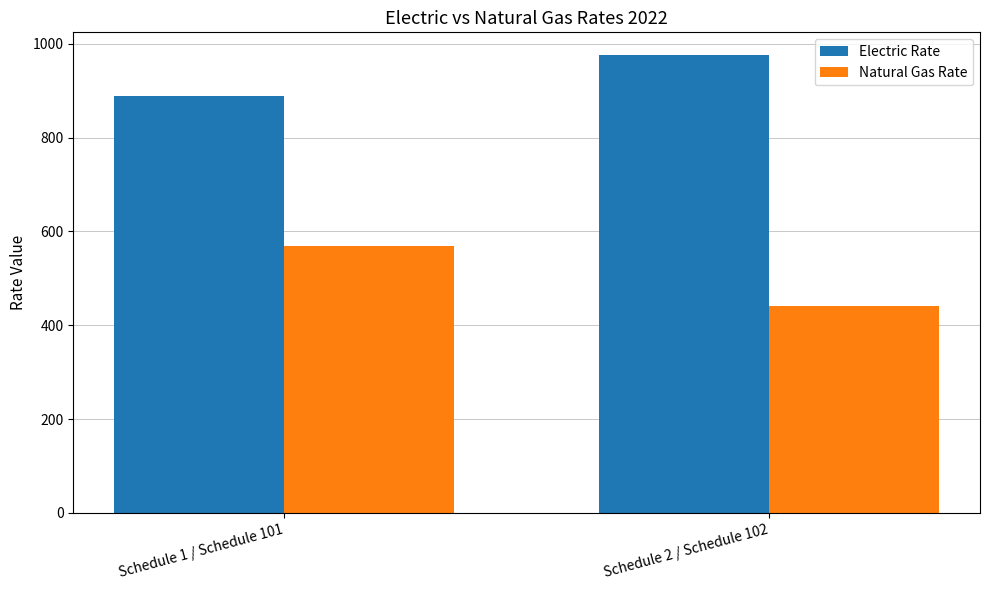

What is the spread (max minus min) of values at Schedule 2 / Schedule 102?

533.6